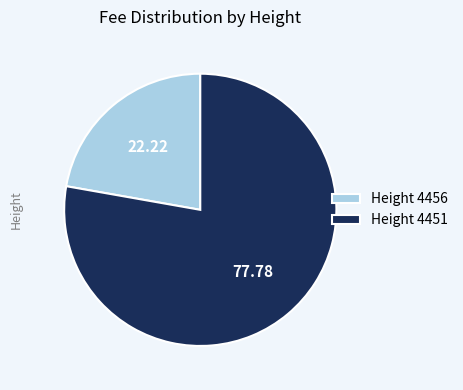

Which category has the smallest portion of the pie?

Height 4456